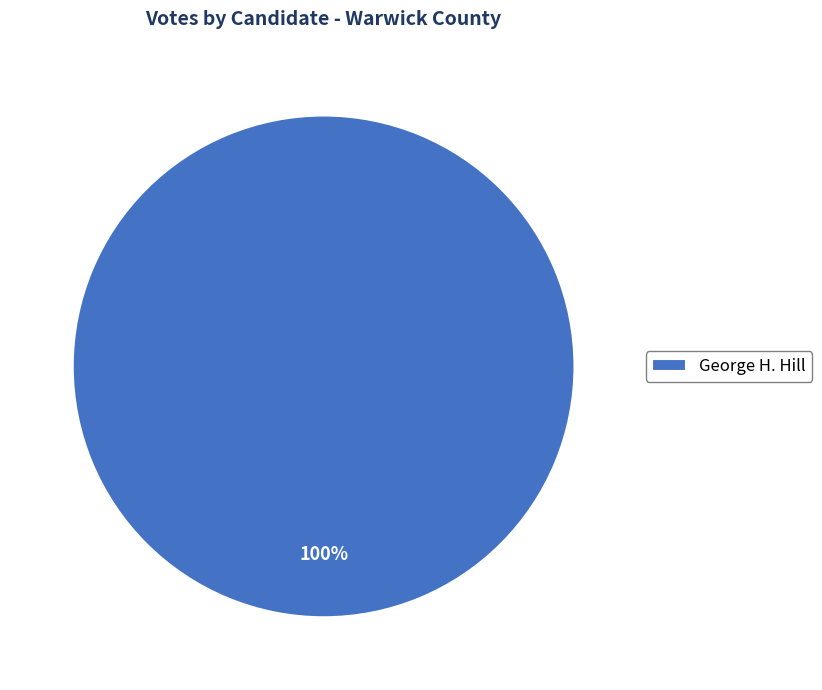

To the nearest percent, what percentage of the pie is George H. Hill?

100%